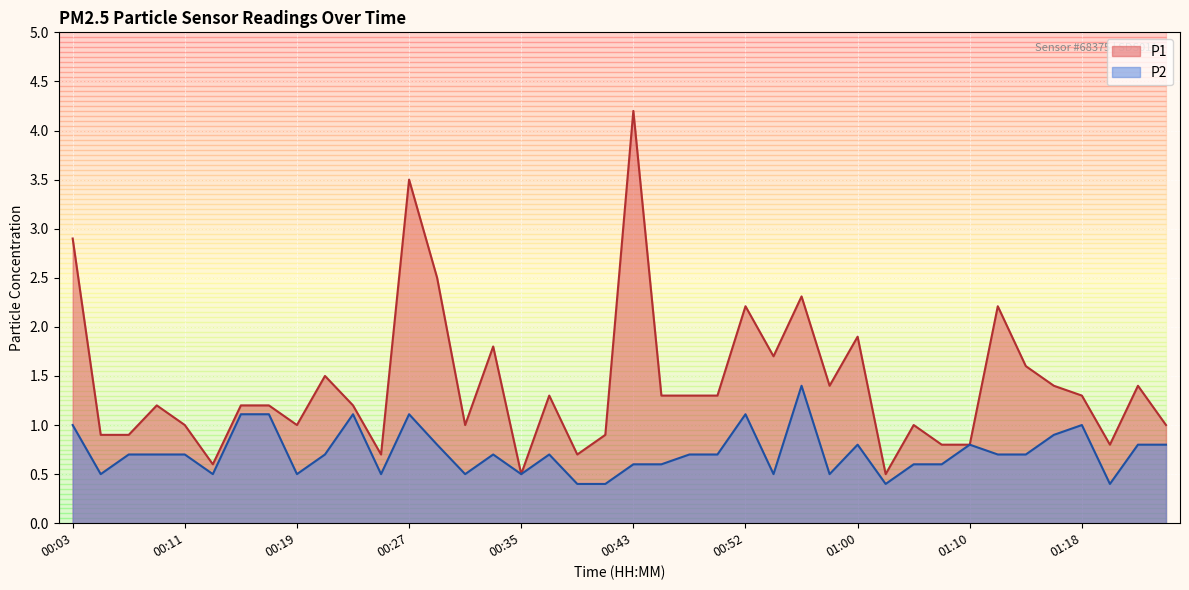

True or false: P1 and P2 intersect in this chart.

False